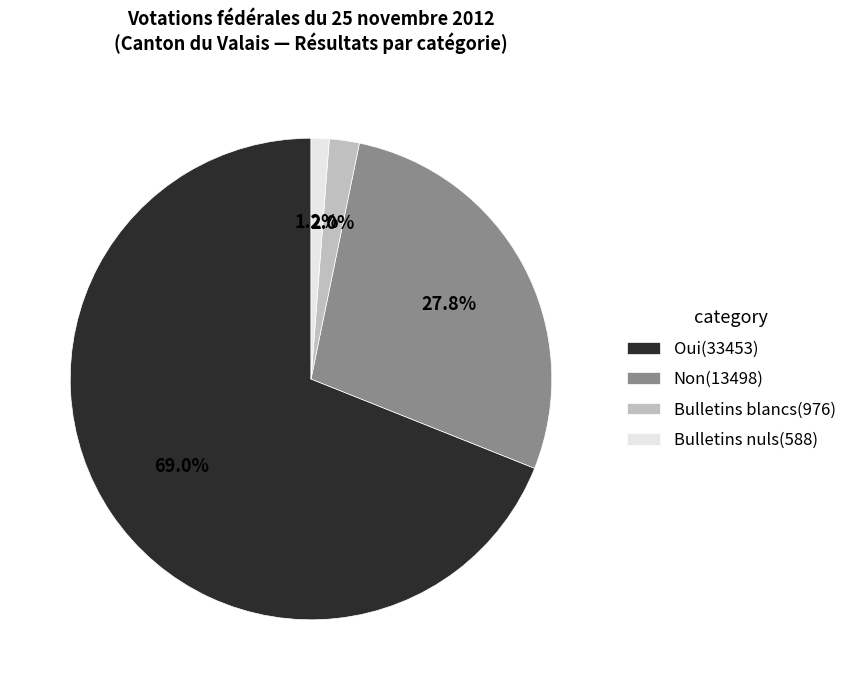

Which category has the smallest portion of the pie?

Bulletins nuls